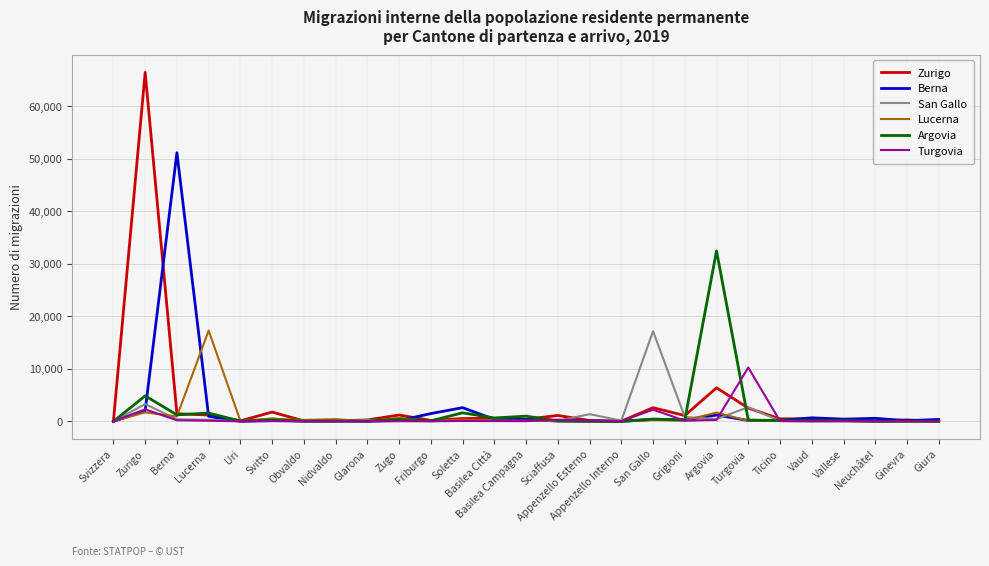

What position from the left is Giura?

27